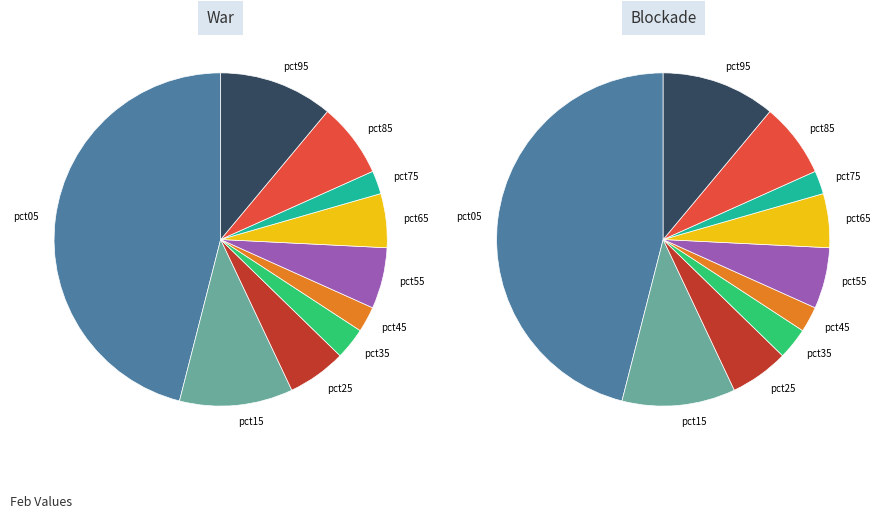

Which has a higher value, pct05 or pct55?

pct05